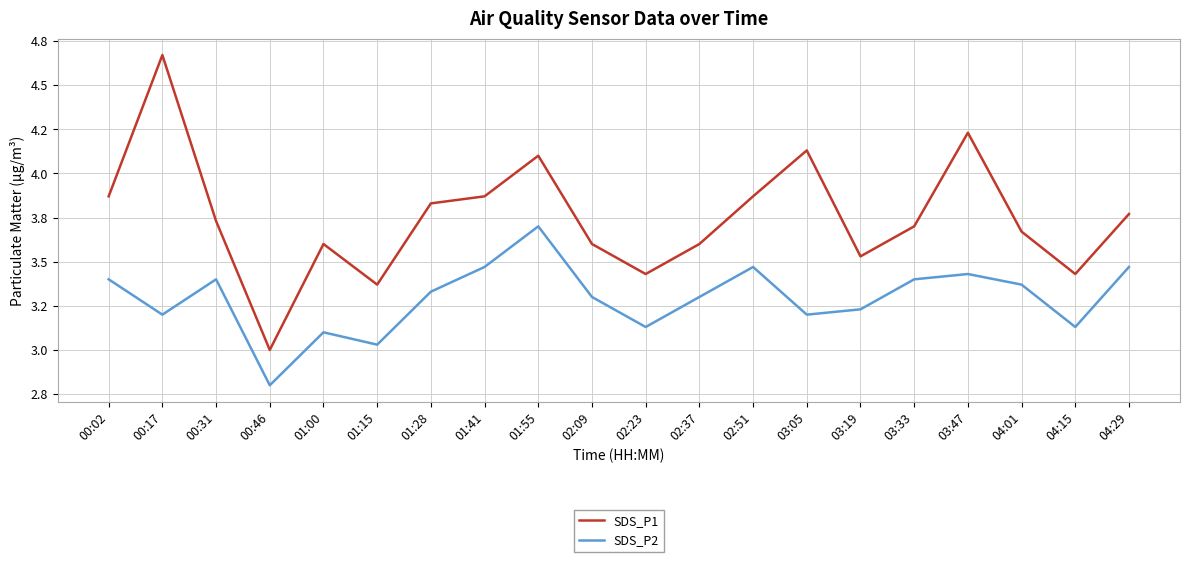

What are all the series names shown in the legend?

SDS_P1, SDS_P2